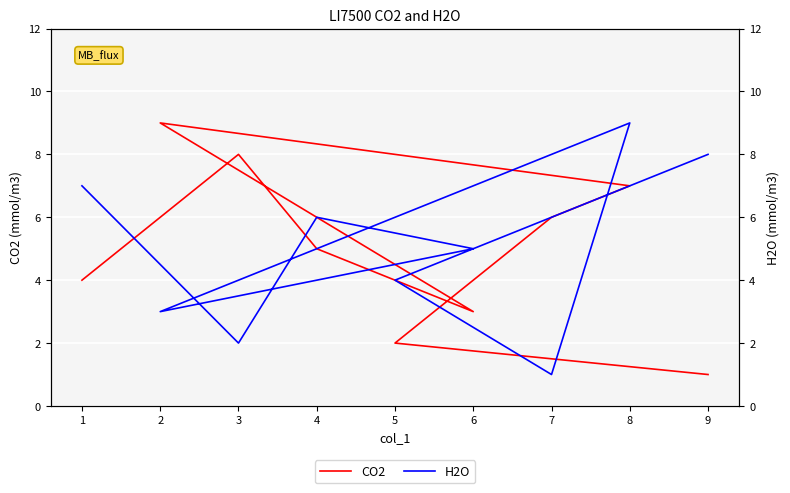

Where do H2O and CO2 first cross each other?

5 and 7